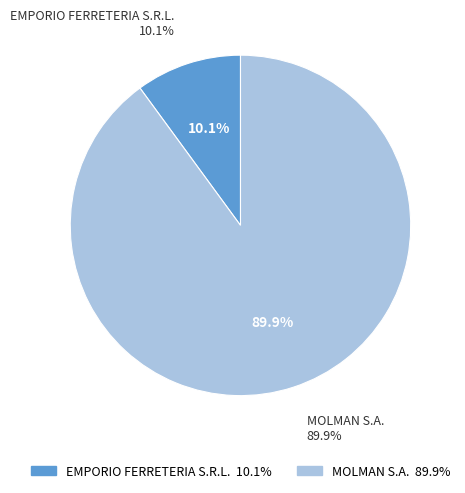

What percentage is the MOLMAN S.A. slice, to the nearest percent?

90%